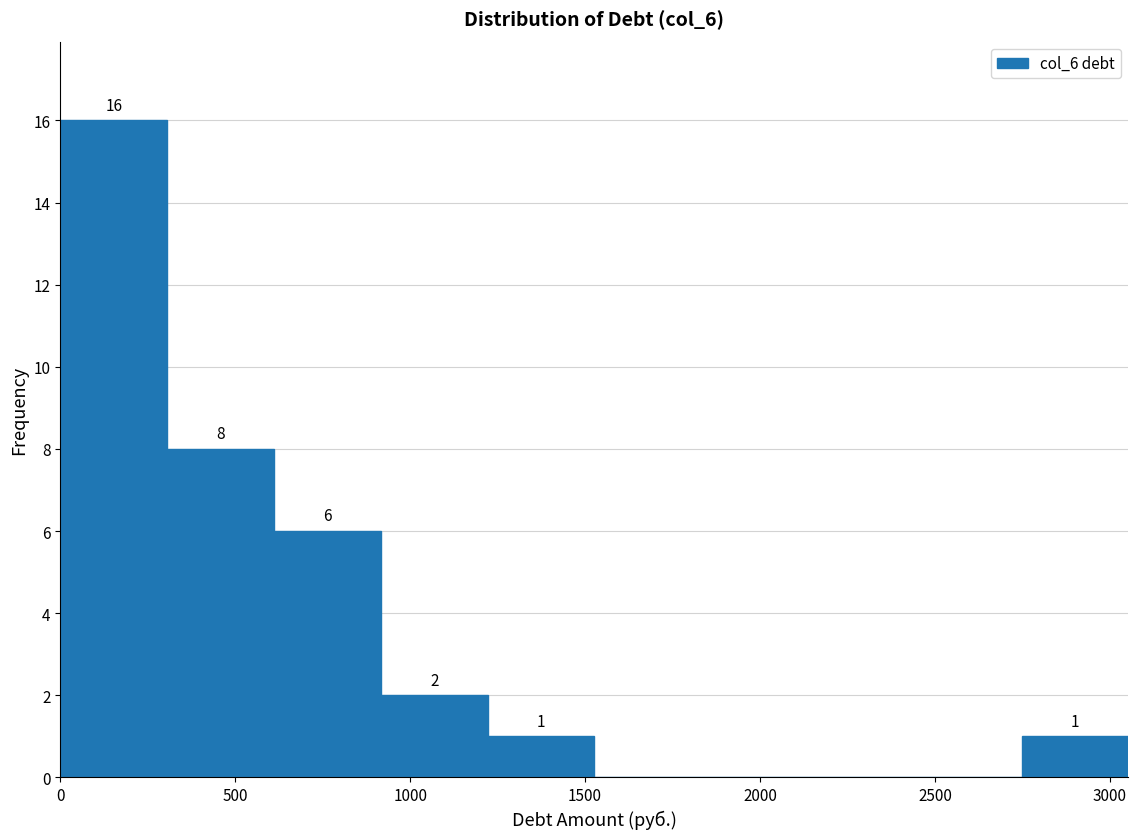

Which range on the x-axis has the tallest bar?

0 to 300